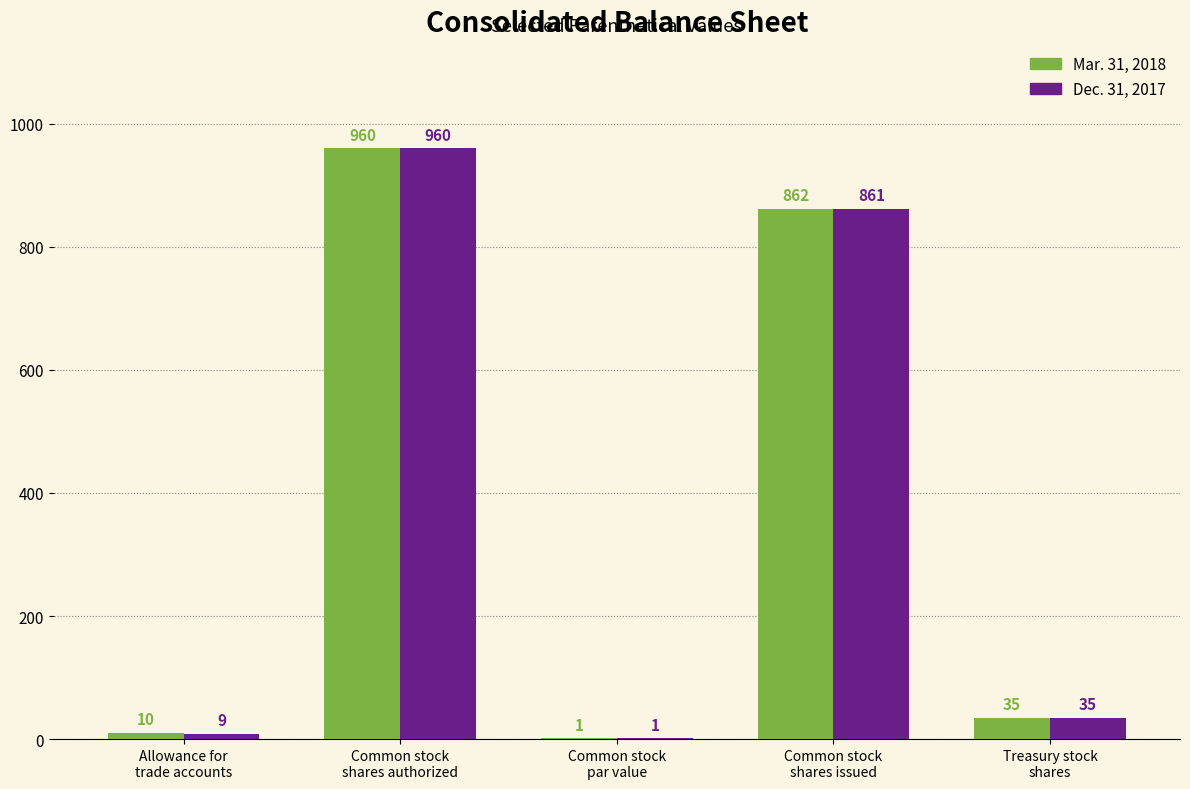

The value of Mar. 31, 2018 at Common stock
shares issued is 862. True or false?

True